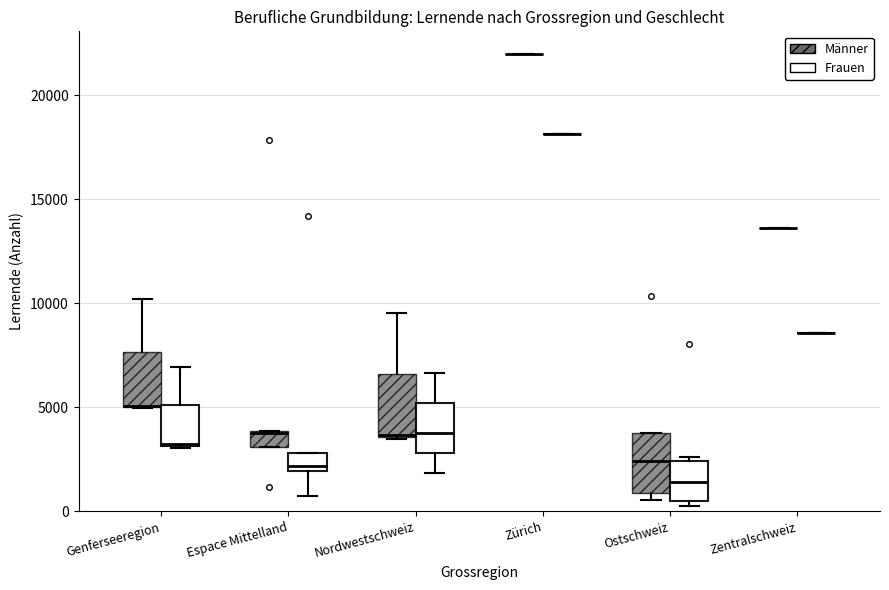

Reading left to right, transcribe this box plot: for each box, give where its median line is, the range the box spans, and where its two whiskers end, as read against the y-axis. The values are not printed on the chart, so give them approximately, as read against the axis.

Genferseeregion (Männer): median 5000 (drawn on the box's lower edge), box 5000 to 7500, whiskers 5000 to 10000
Genferseeregion (Frauen): median 3500, box 3000 to 5000, whiskers 3000 to 7000
Espace Mittelland (Männer): median 4000, box 3000 to 4000, whiskers 3000 to 4000
Espace Mittelland (Frauen): median 2000 (just above the box's lower edge), box 2000 to 3000, whiskers 500 to 3000
Nordwestschweiz (Männer): median 3500 (drawn on the box's lower edge), box 3500 to 6500, whiskers 3500 to 9500
Nordwestschweiz (Frauen): median 3500, box 3000 to 5000, whiskers 2000 to 6500
Zürich (Männer): box collapsed to a line at 22000, whiskers 22000 to 22000
Zürich (Frauen): box collapsed to a line at 18000, whiskers 18000 to 18000
Ostschweiz (Männer): median 2500, box 1000 to 4000, whiskers 500 to 4000
Ostschweiz (Frauen): median 1500, box 500 to 2500, whiskers 500 (just below the box's lower edge) to 2500 (just above the box's upper edge)
Zentralschweiz (Männer): box collapsed to a line at 13500, whiskers 13500 to 13500
Zentralschweiz (Frauen): box collapsed to a line at 8500, whiskers 8500 to 8500